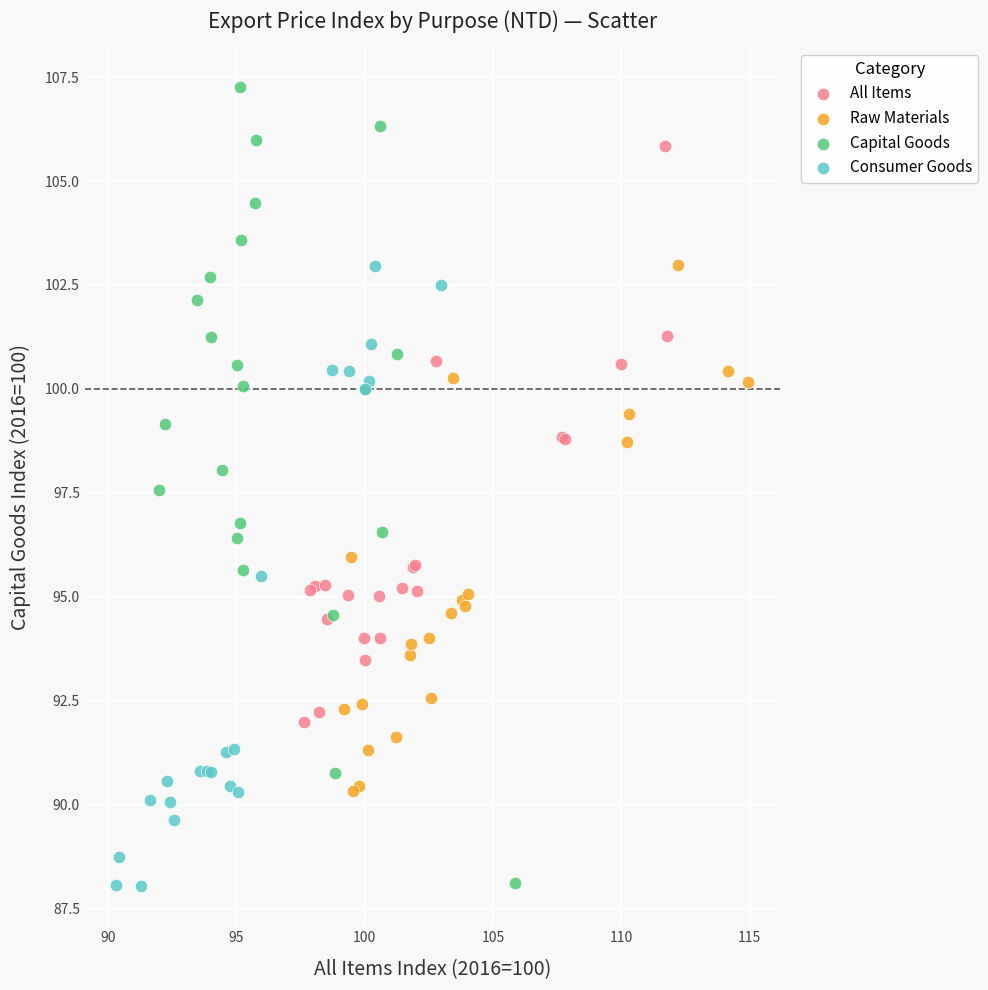

Which series has the largest Y range (max minus min)?

Capital Goods